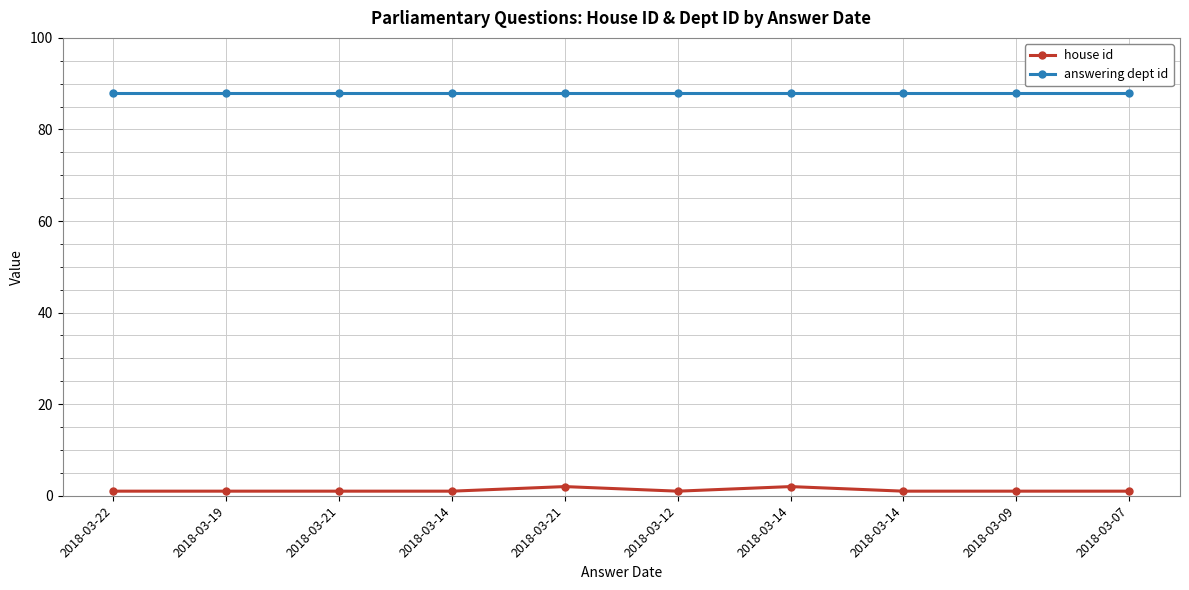

What is the average value of the answering dept id series?

88